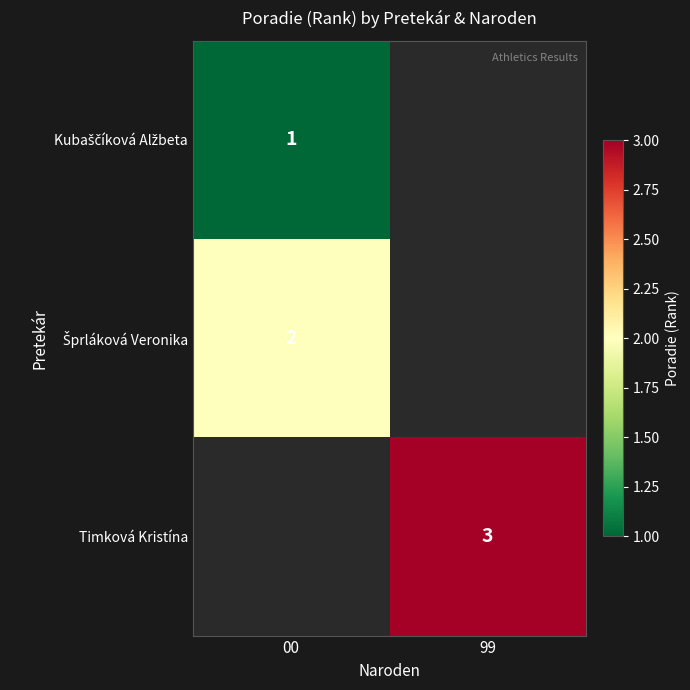

Is it true that Timková Kristína equals 3 at 99?

True